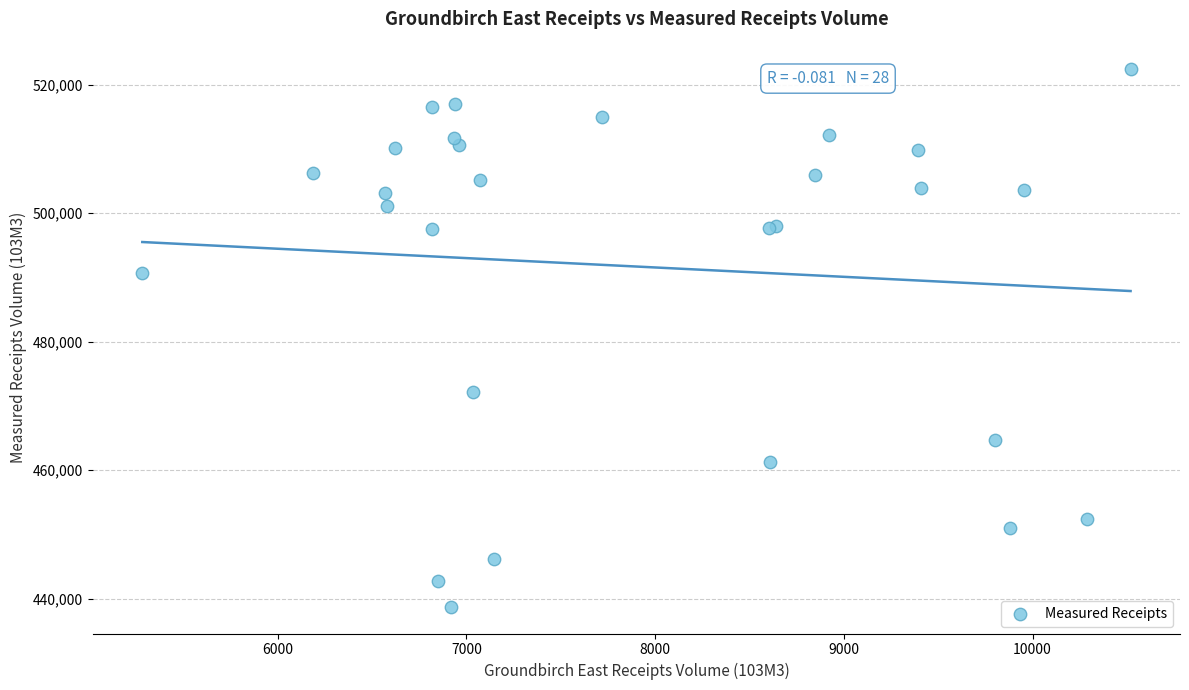

What Y value in the scatter plot is closest to 480634?

472138.9